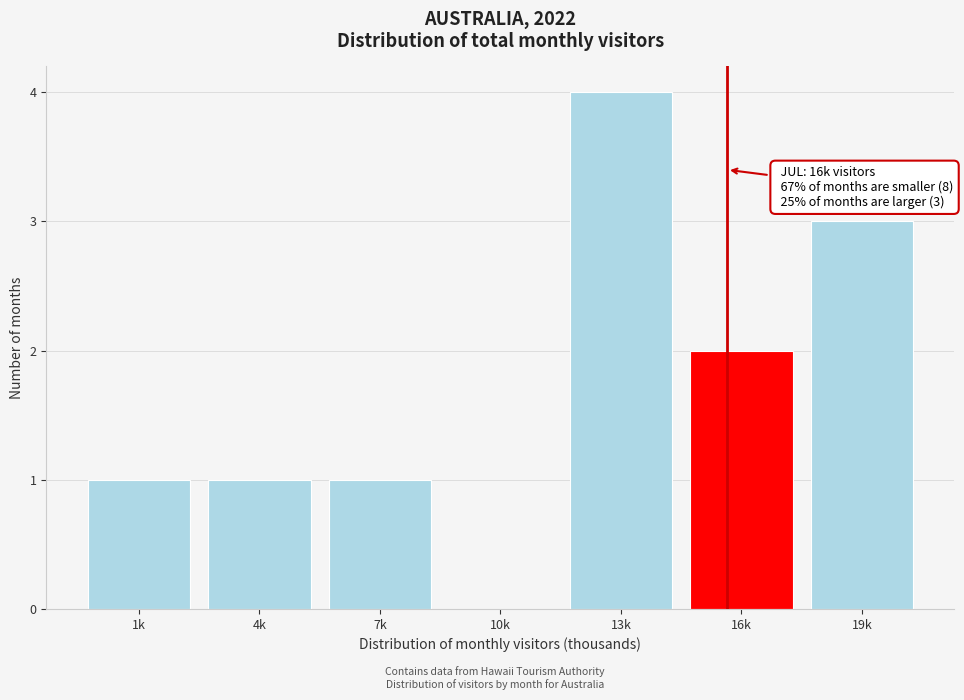

Reading right to left, what are all the values shown in this chart?

19k=3	16k=2	13k=4	10k=0	7k=1	4k=1	1k=1